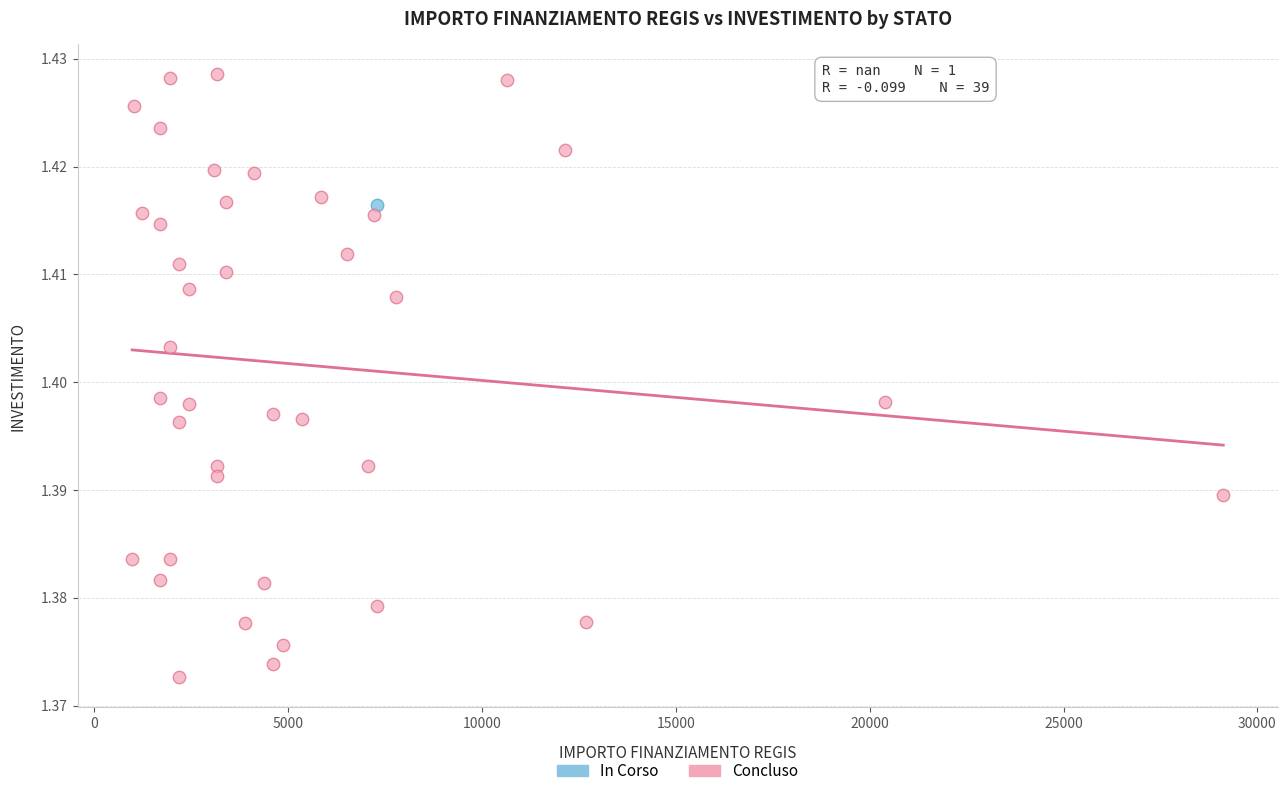

What are all the series names shown in the legend?

In Corso, Concluso